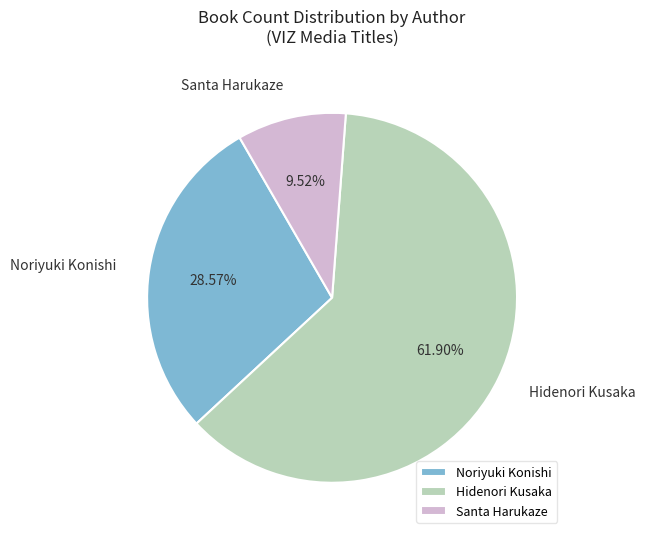

How much of the chart is everything except Noriyuki Konishi?

71.4%